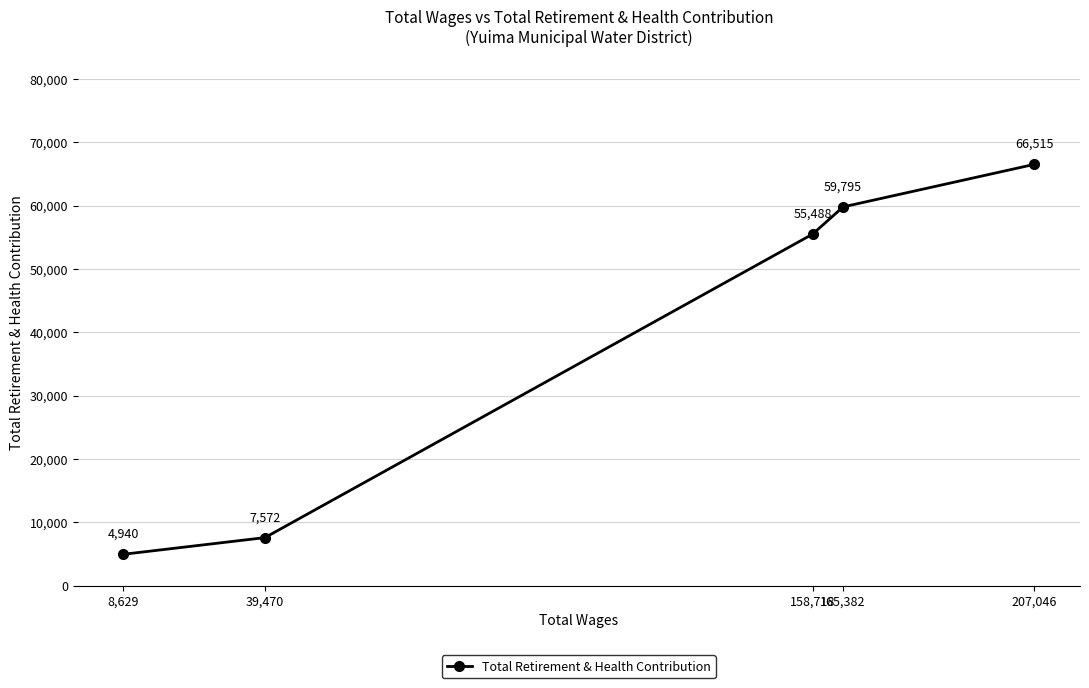

Which has a higher value, 8,629 or 39,470?

39,470